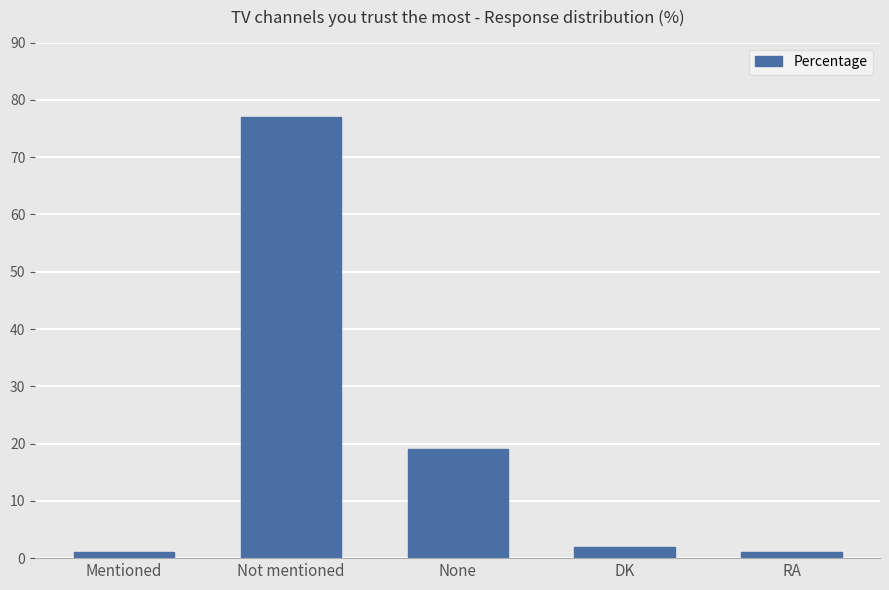

Are the bars grouped side by side (vs. stacked)?

No